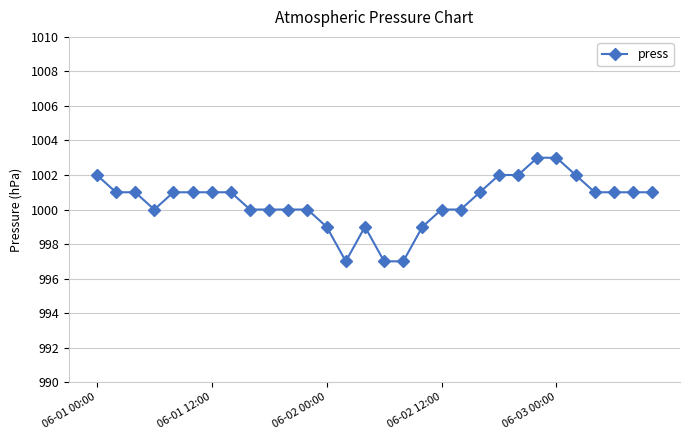

What is the minimum value shown in the chart?

997